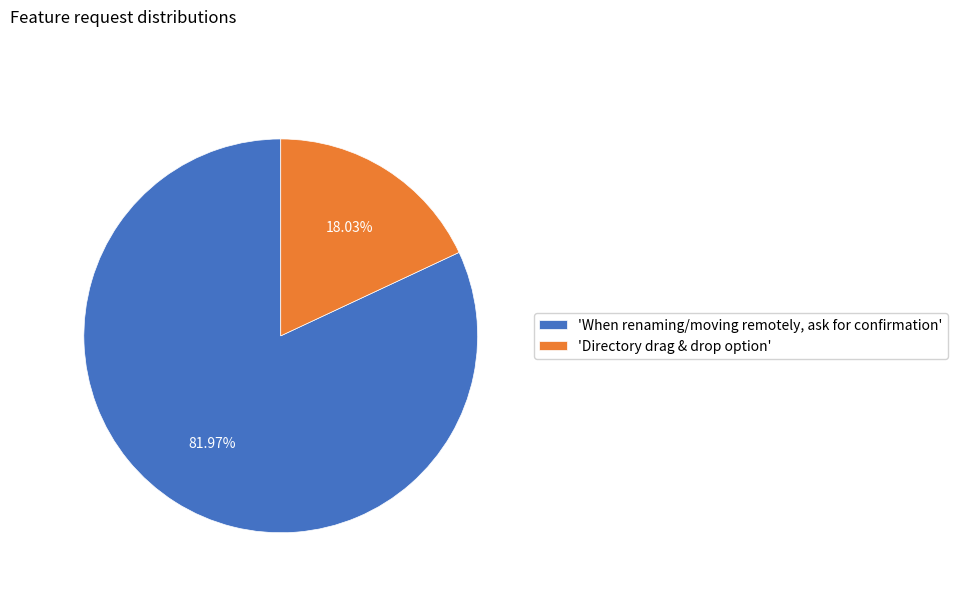

Does any single category account for the majority?

Yes